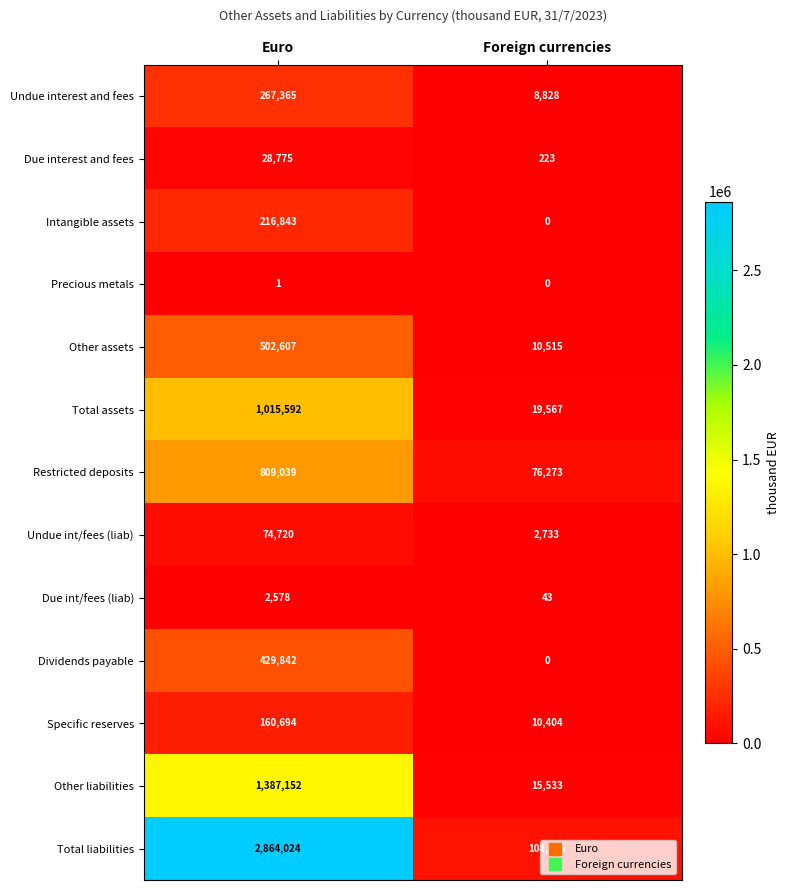

At which category is the sum across all series the highest?

Euro